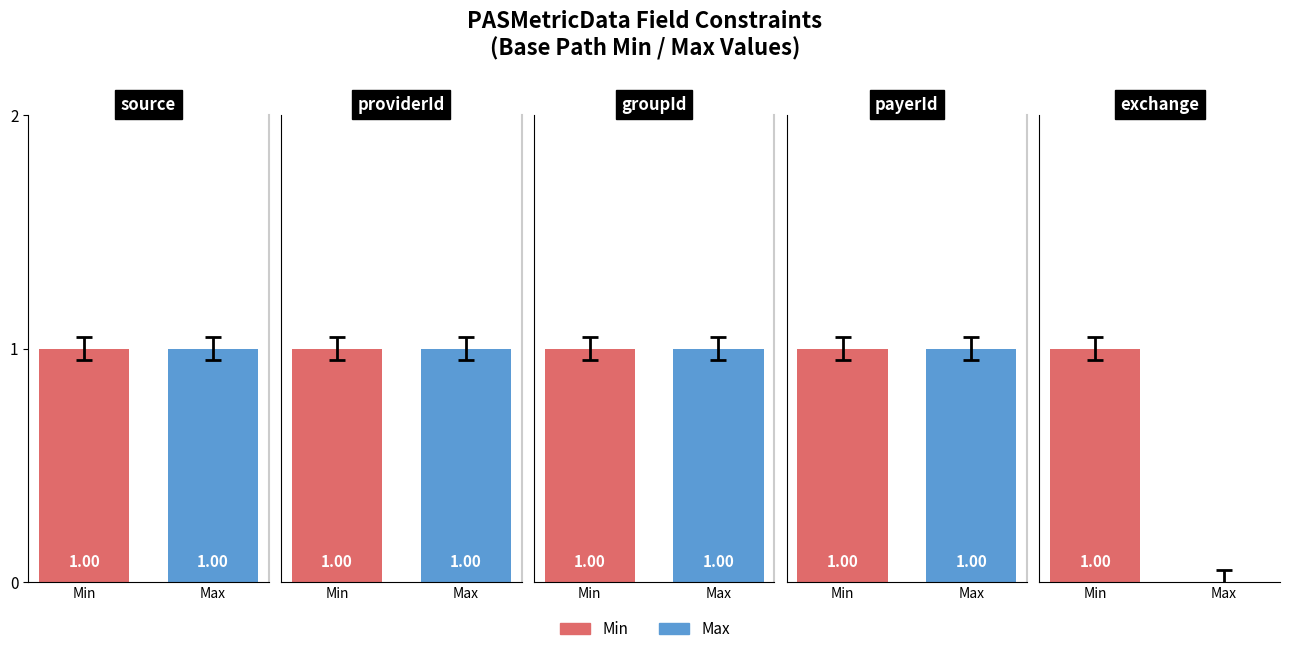

How many data points does each series have?

5